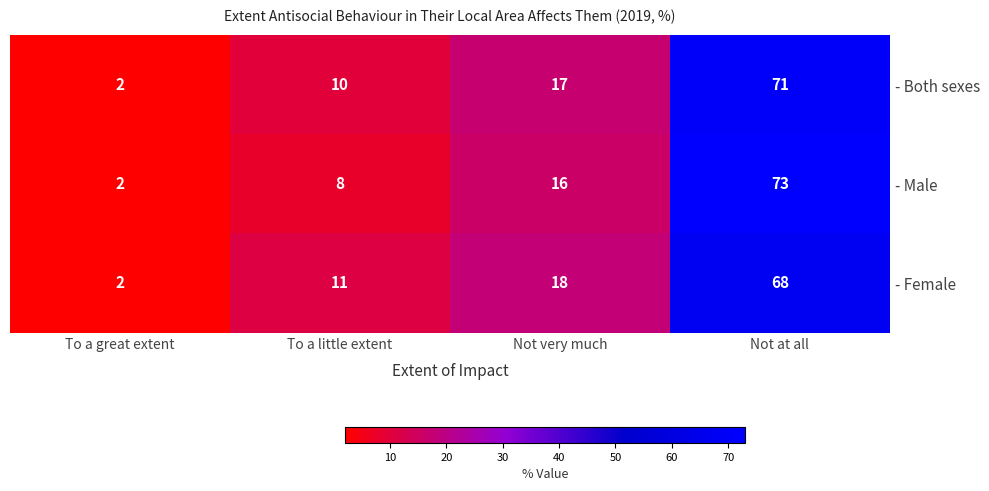

At how many categories does at least one series exceed 31?

1